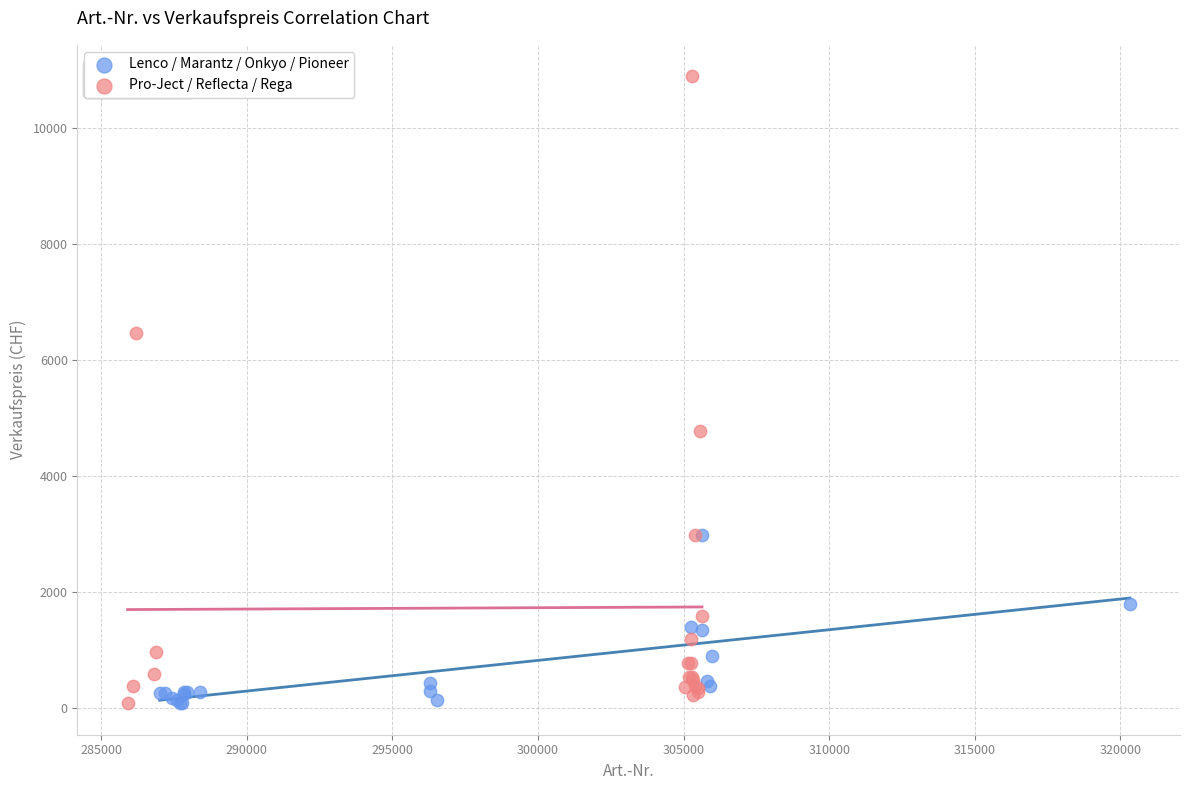

Which series has the largest Y range (max minus min)?

Pro-Ject / Reflecta / Rega